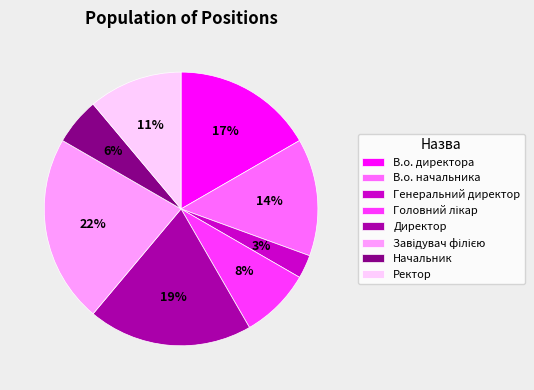

Do Начальник and Генеральний директор together represent more than half of the pie?

No